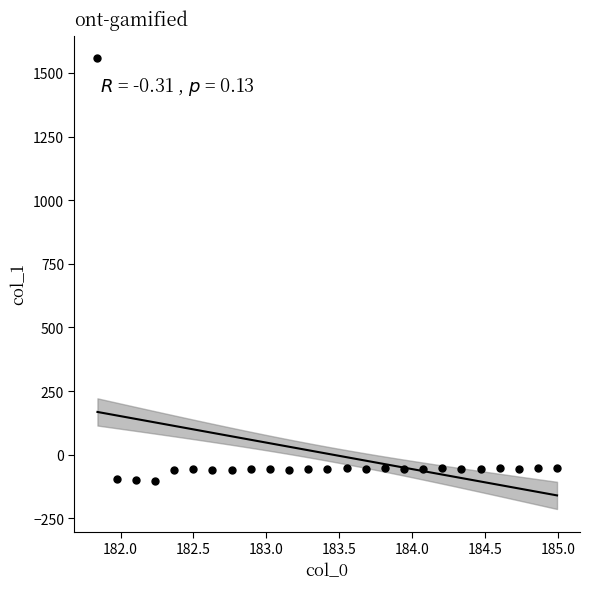

What is the range of X values (max minus min)?

3.1